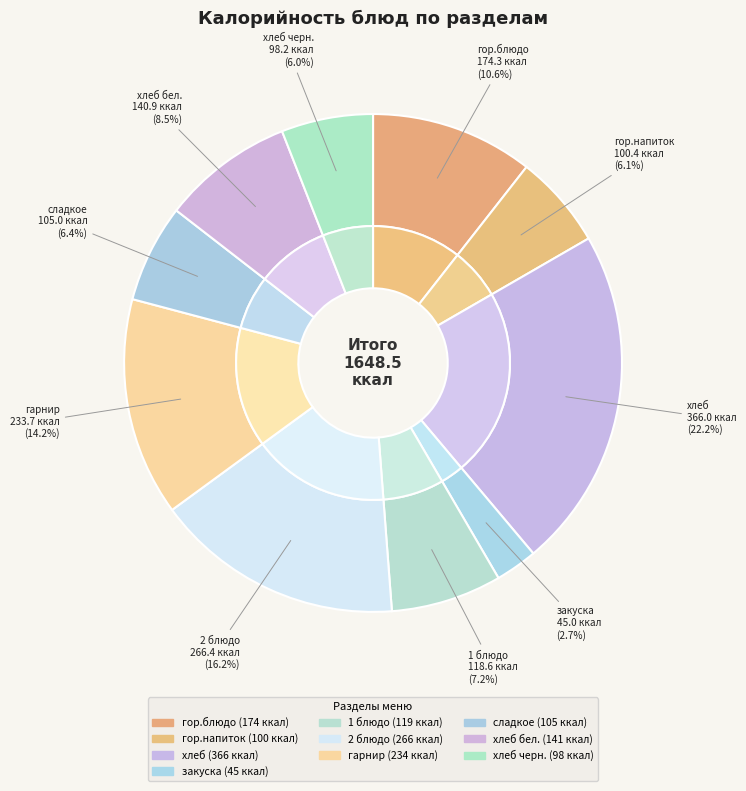

How many slices are in this pie chart?

10